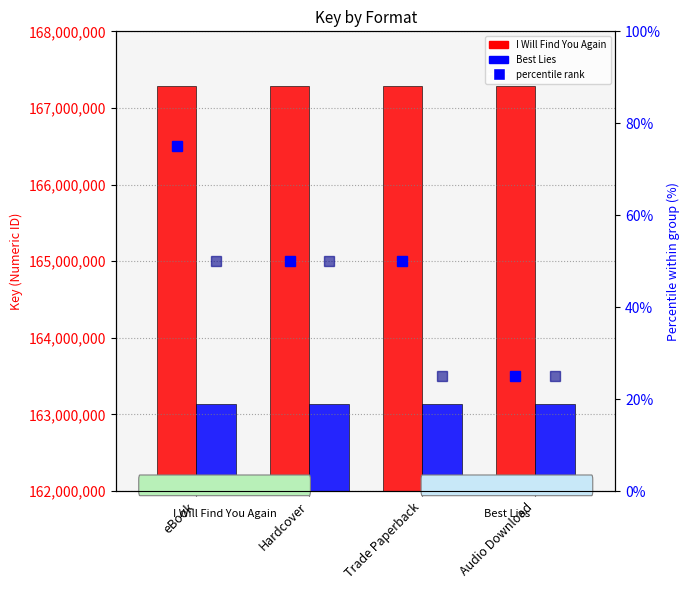

At which category is the sum across all series the highest?

eBook